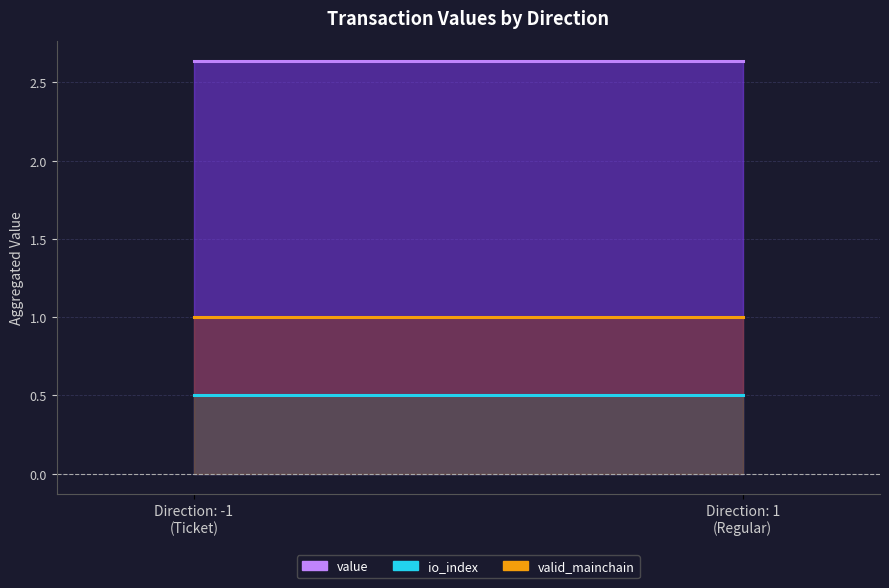

True or false: valid_mainchain and io_index cross at least once.

False